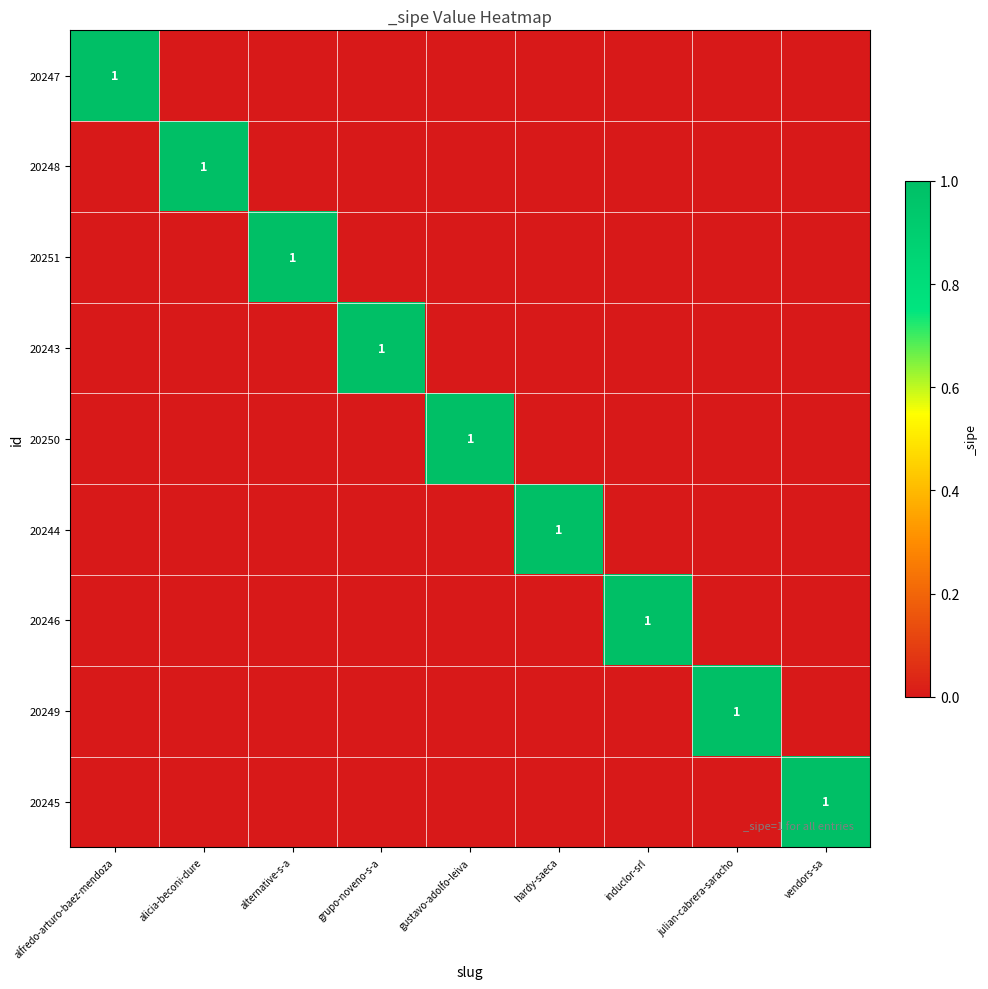

True or false: 20250 has a value of 1 at gustavo-adolfo-leiva.

True